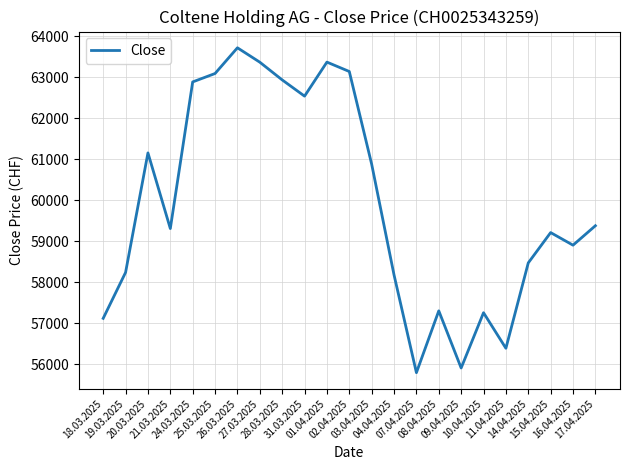

What is the greatest value displayed?

63719